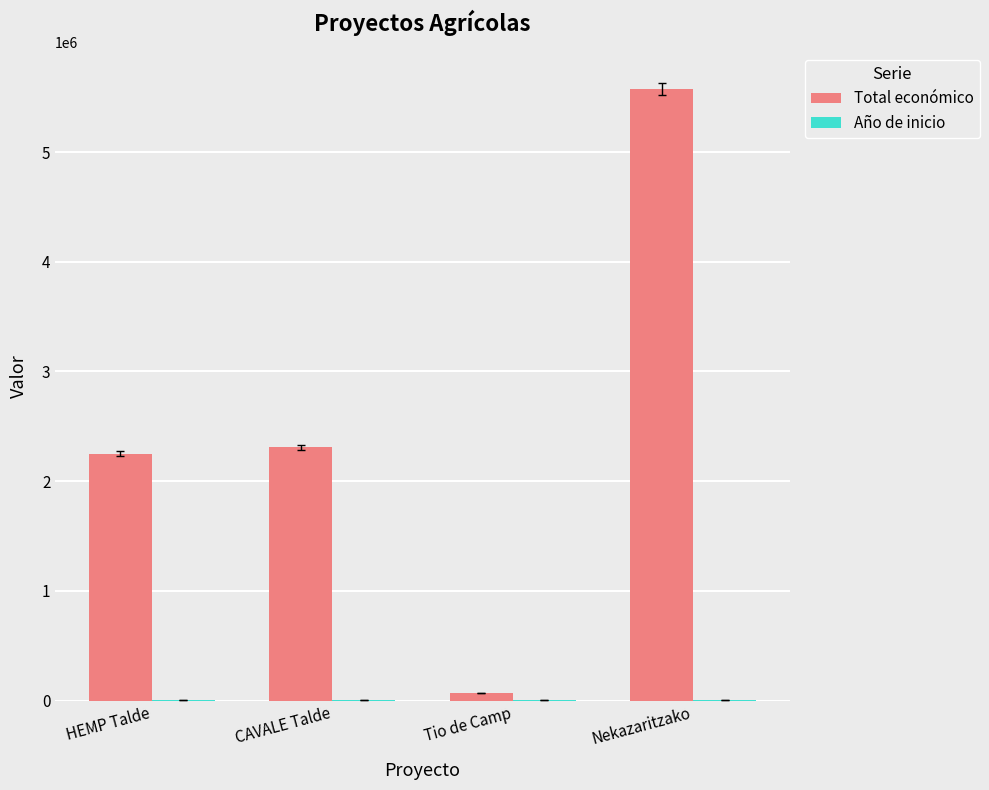

What is the spread (max minus min) of values at Tio de Camp?

66757